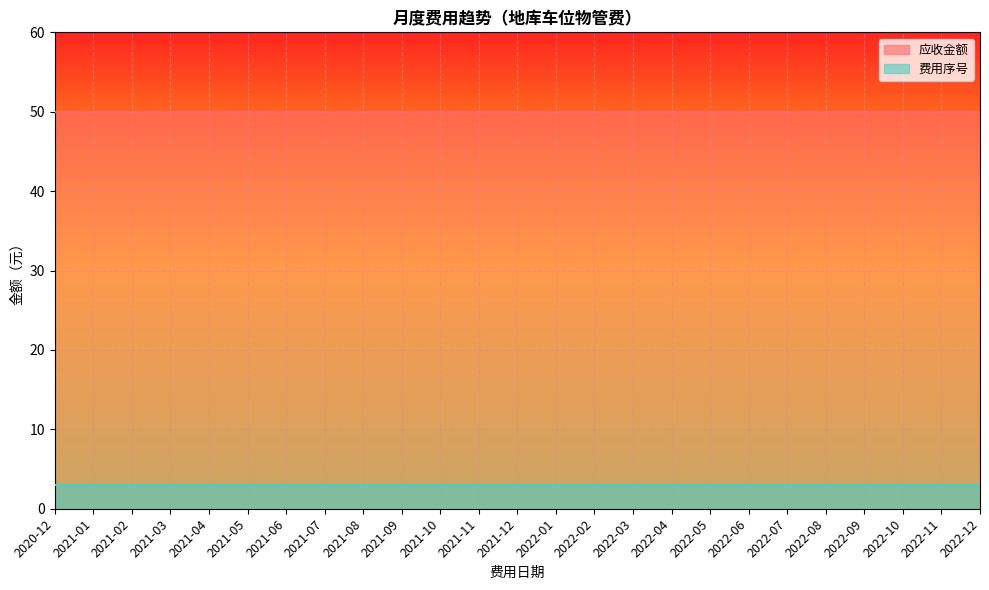

What is the label of the 25th point from the left?

2022-12